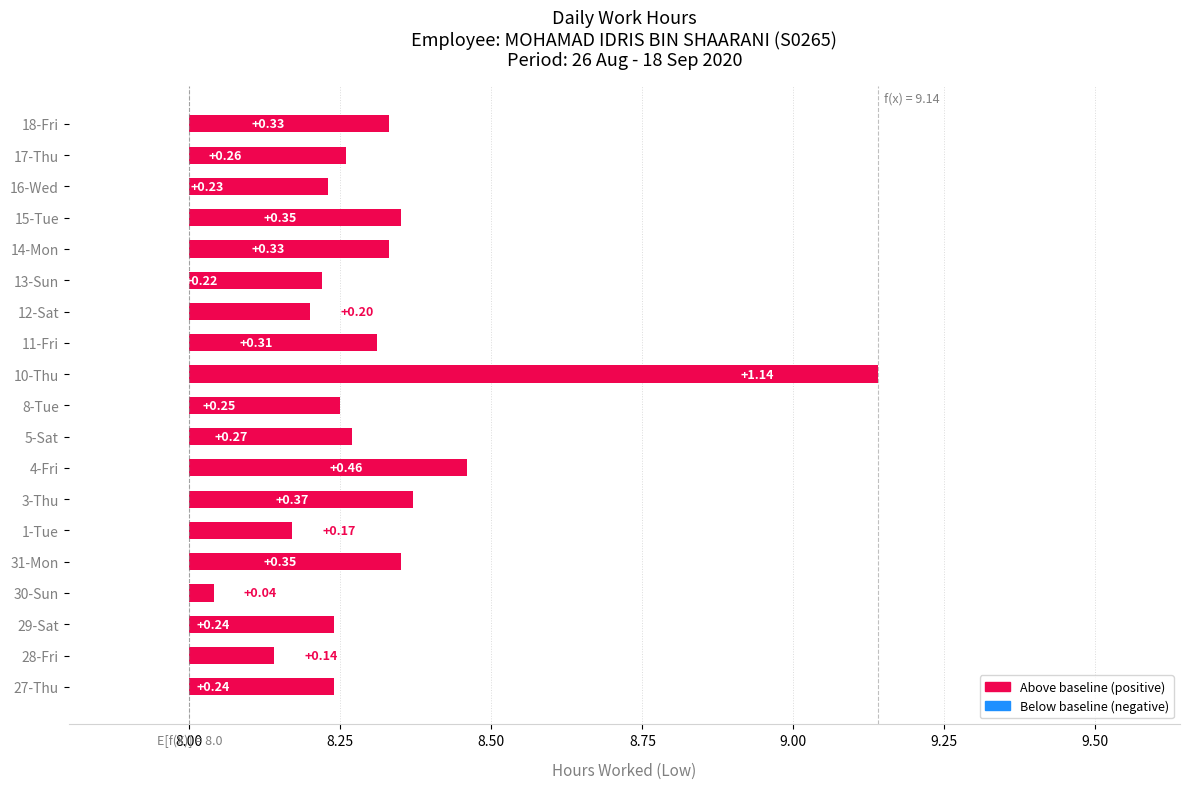

Between 15-Tue and 14-Mon, which is larger?

15-Tue